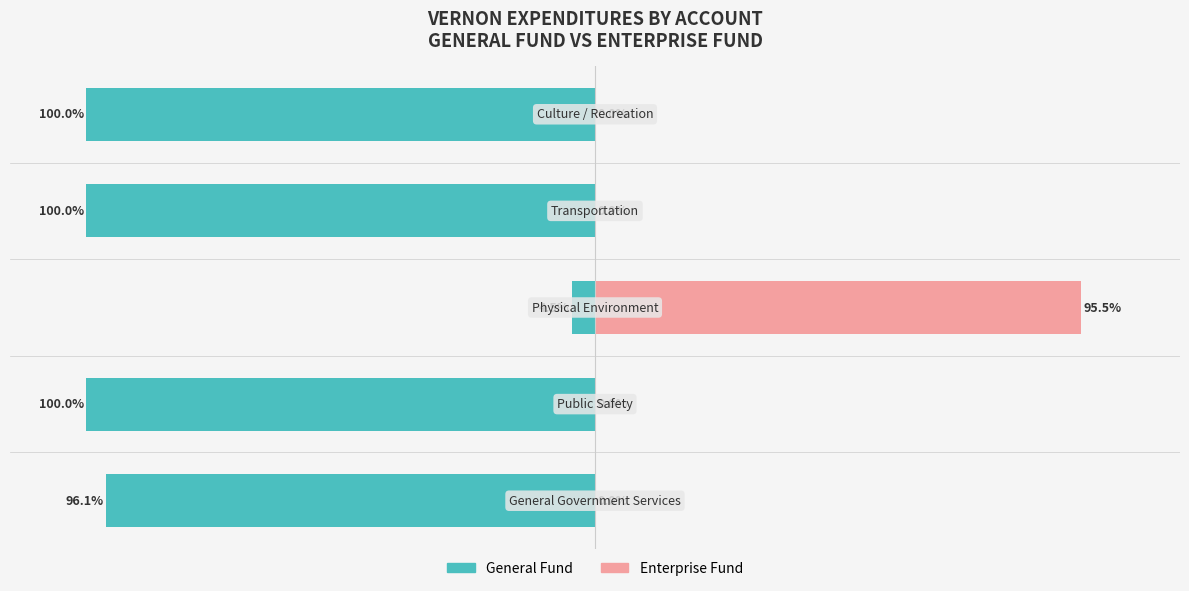

Count the number of categories in the chart.

5